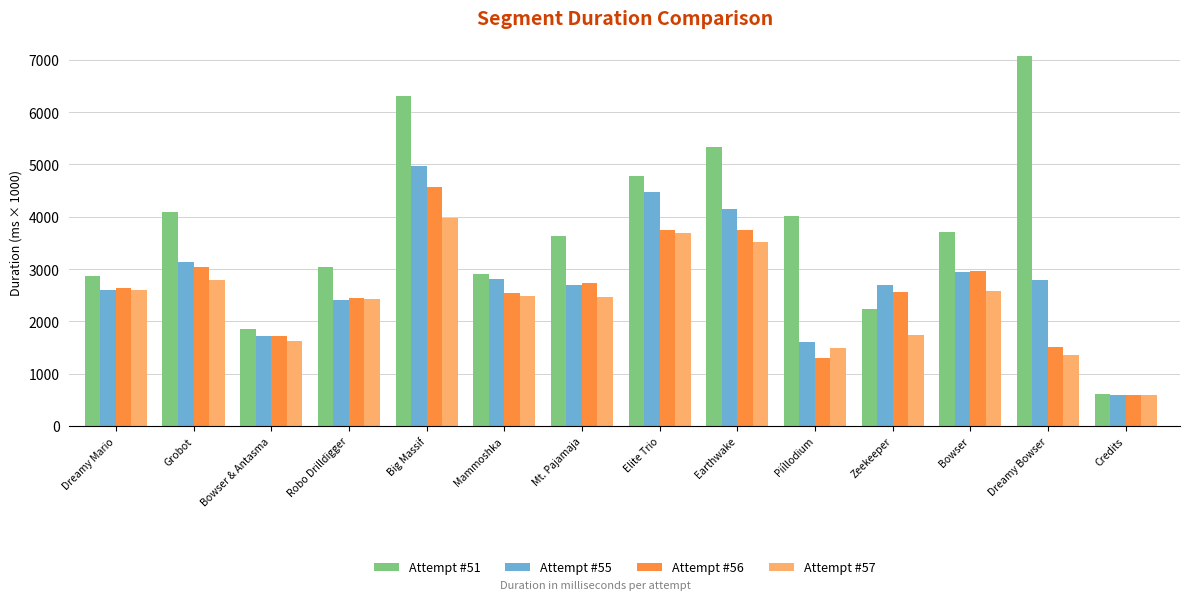

Which series has the largest total across all categories?

Attempt #51